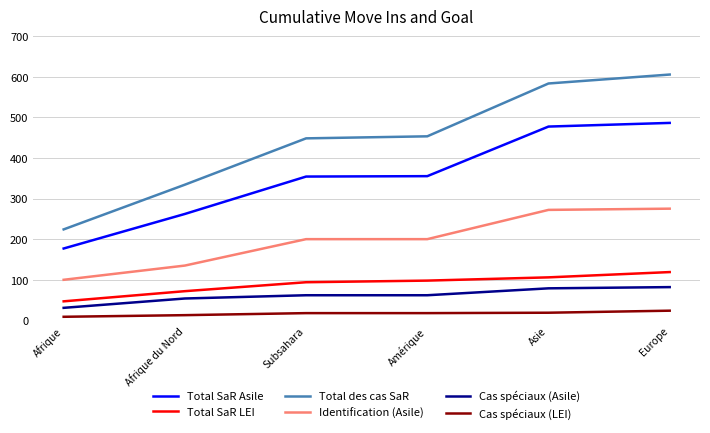

At which category is the sum across all series the highest?

Europe